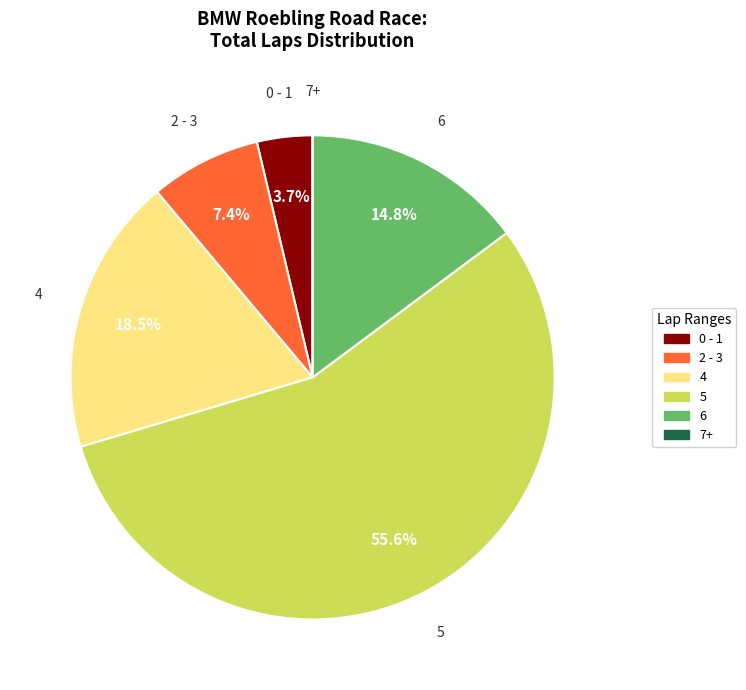

Is there any slice that represents more than half of the pie?

Yes